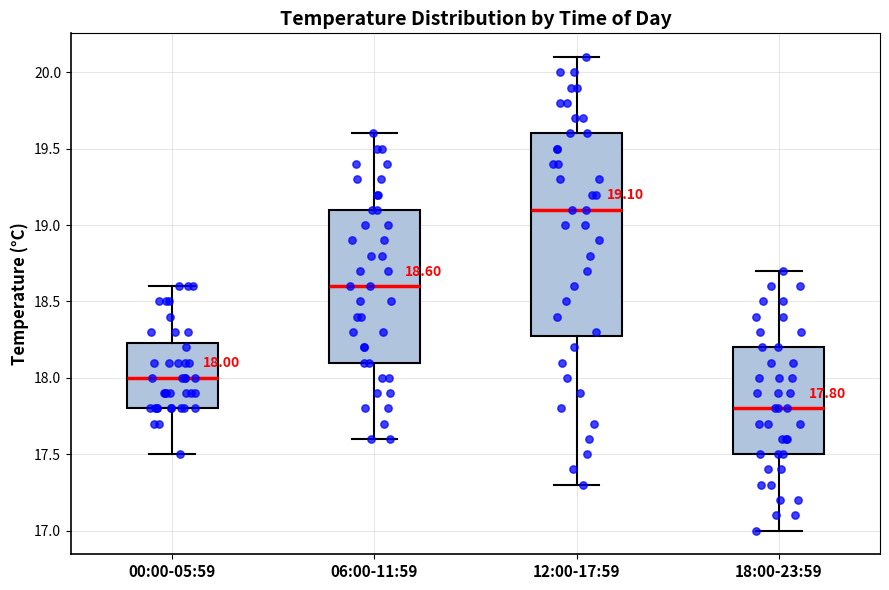

Which box has the lowest median line?

18:00-23:59